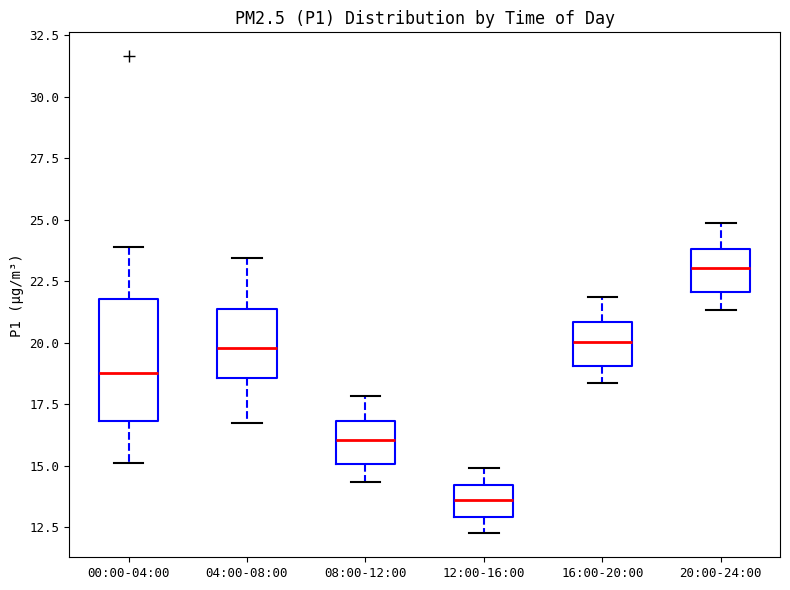

Reading left to right, transcribe this box plot: for each box, give where its median line is, the range the box spans, and where its two whiskers end, as read against the y-axis. The values are not printed on the chart, so give them approximately, as read against the axis.

00:00-04:00: median 19.0, box 17.0 to 22.0, whiskers 15.0 to 24.0
04:00-08:00: median 20.0, box 18.5 to 21.5, whiskers 17.0 to 23.5
08:00-12:00: median 16.0, box 15.0 to 17.0, whiskers 14.5 to 18.0
12:00-16:00: median 13.5, box 13.0 to 14.0, whiskers 12.5 to 15.0
16:00-20:00: median 20.0, box 19.0 to 21.0, whiskers 18.5 to 22.0
20:00-24:00: median 23.0, box 22.0 to 24.0, whiskers 21.5 to 25.0